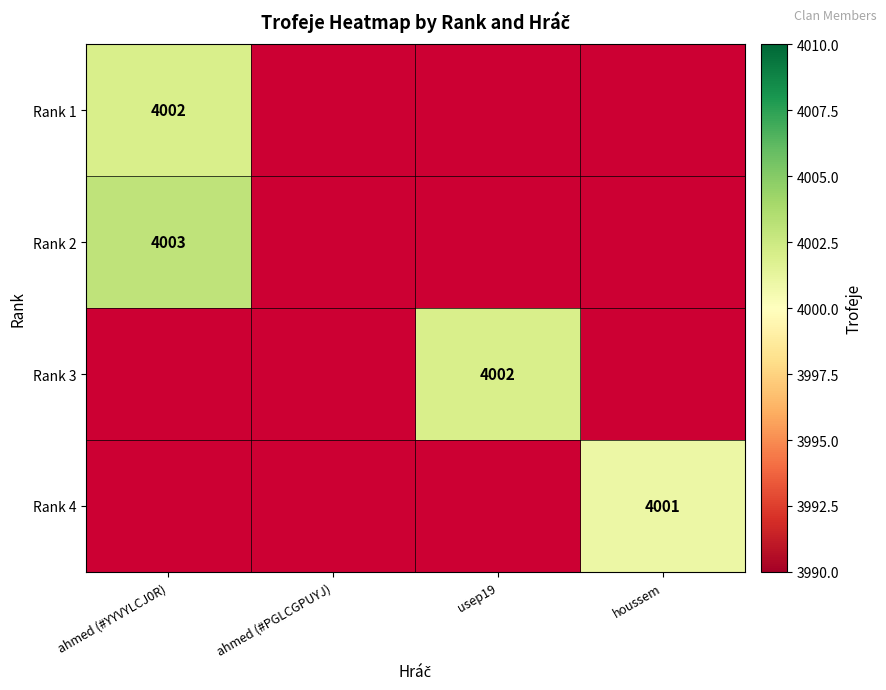

How many values in Rank 3 are above zero?

1